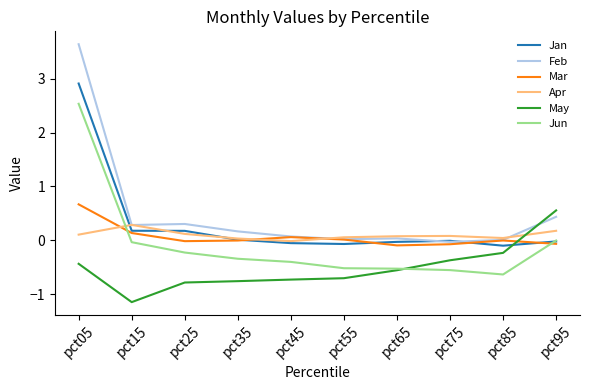

The value of Jan at pct65 is -0.0. True or false?

True